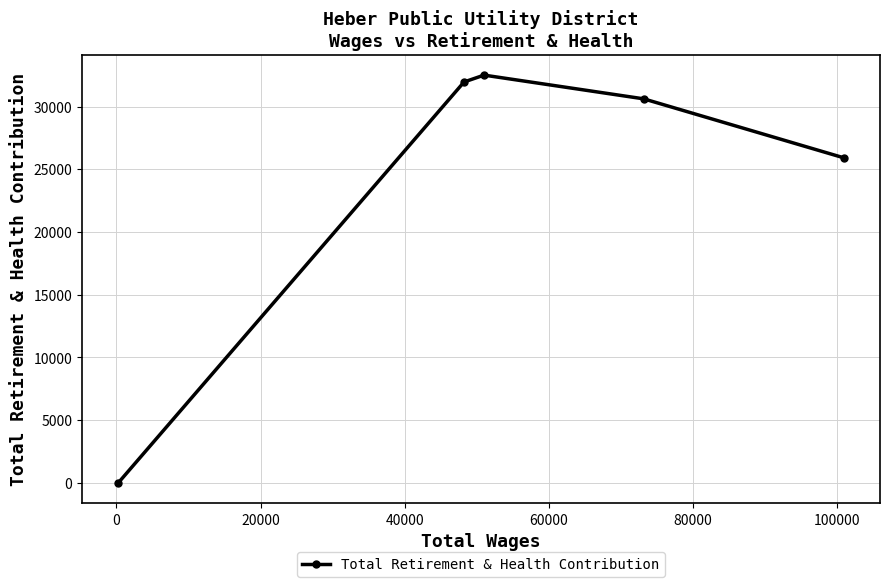

How many data points are less than 30628?

2